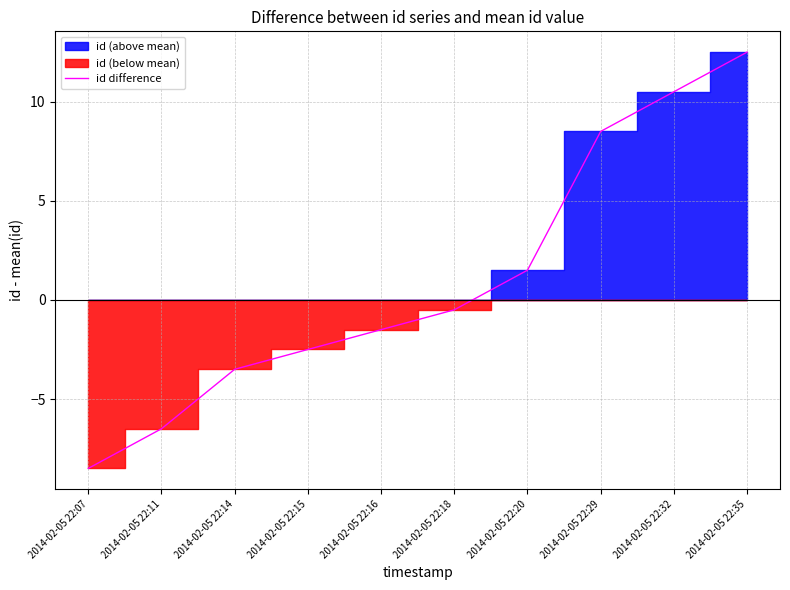

List the labels in order of value, smallest first.

2014-02-05 22:07, 2014-02-05 22:11, 2014-02-05 22:14, 2014-02-05 22:15, 2014-02-05 22:16, 2014-02-05 22:18, 2014-02-05 22:20, 2014-02-05 22:29, 2014-02-05 22:32, 2014-02-05 22:35